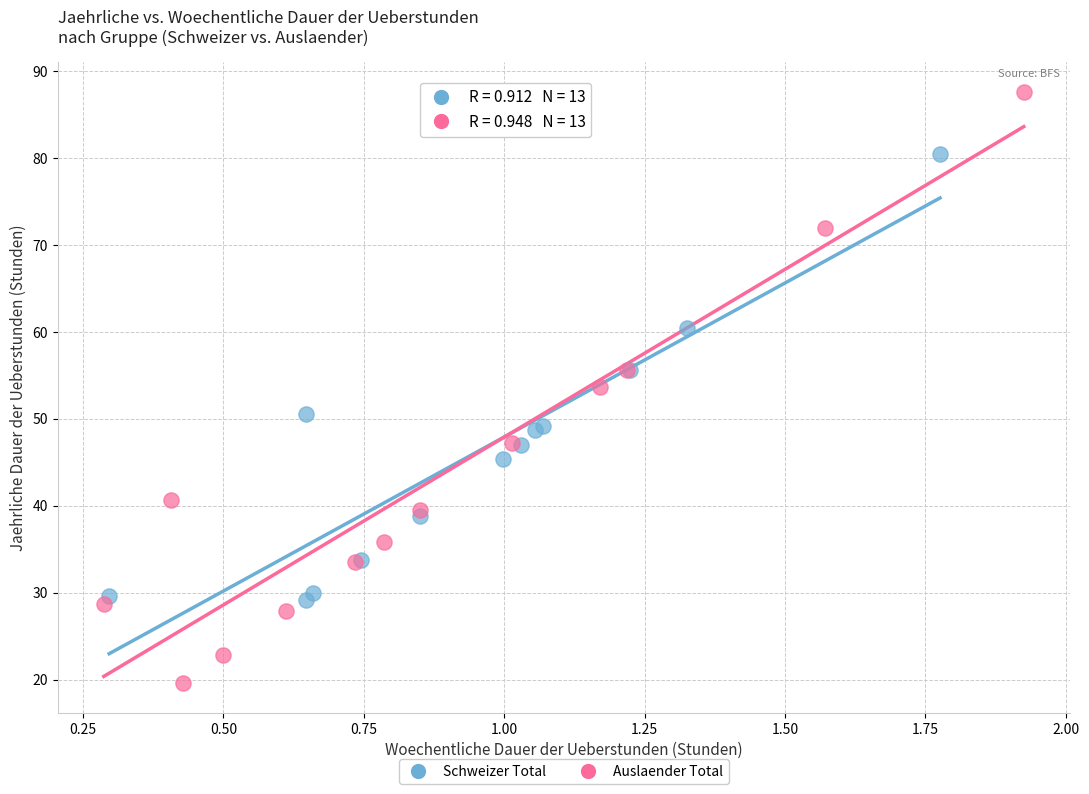

Which series has the largest Y range (max minus min)?

Auslaender Total